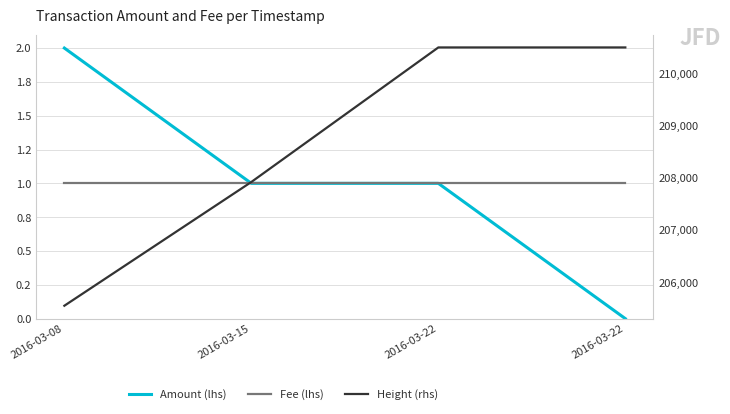

Reading right to left, list all the values displayed in this chart.

Amount (lhs): 2016-03-22=0	2016-03-22=1	2016-03-15=1	2016-03-08=2
Fee (lhs): 2016-03-22=1	2016-03-22=1	2016-03-15=1	2016-03-08=1
Height (rhs): 2016-03-22=210502	2016-03-22=210502	2016-03-15=207921	2016-03-08=205547